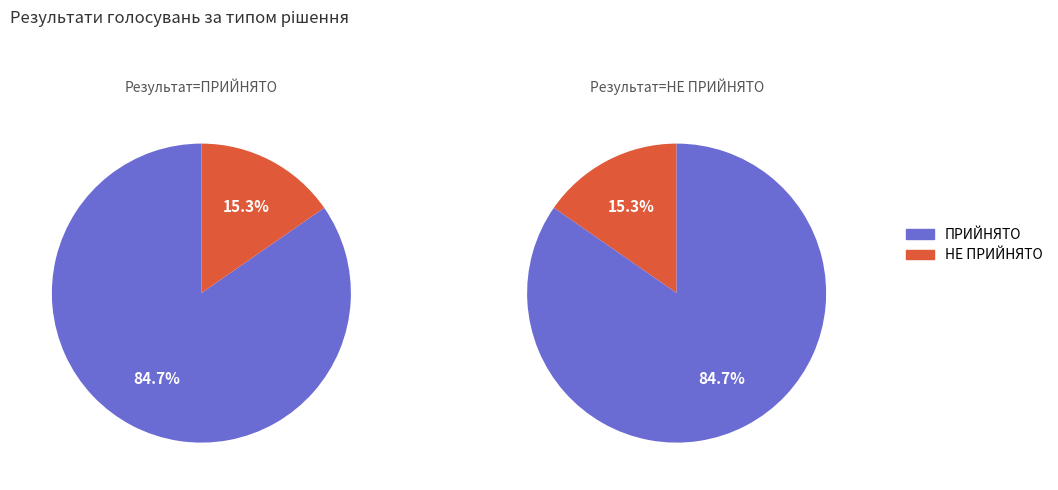

How many segments does this pie chart have?

2